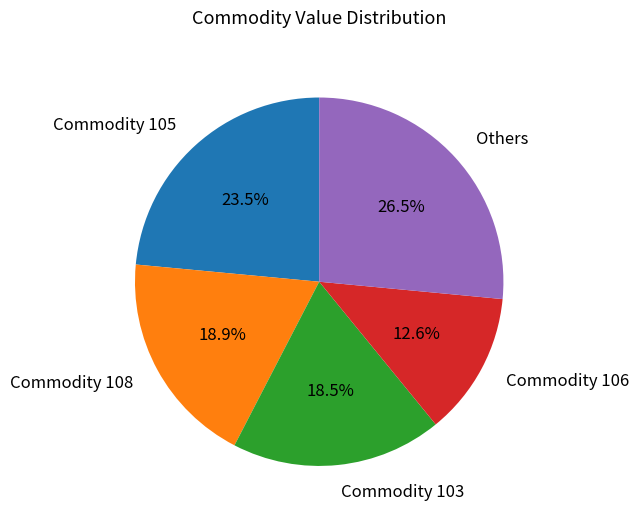

Which has a higher value, Others or Commodity 106?

Others